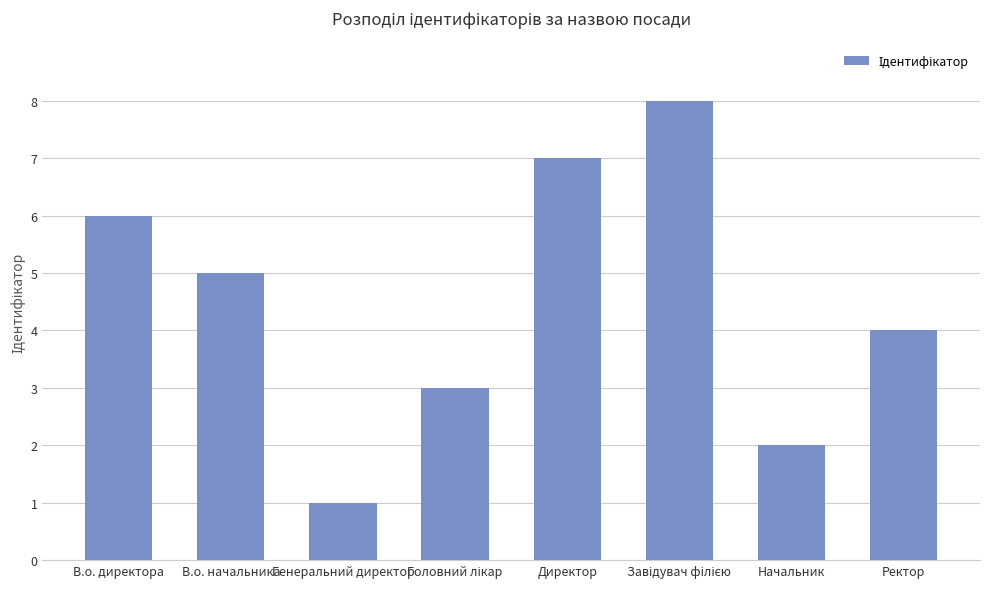

Where is the data nearest to the value 4?

Ректор